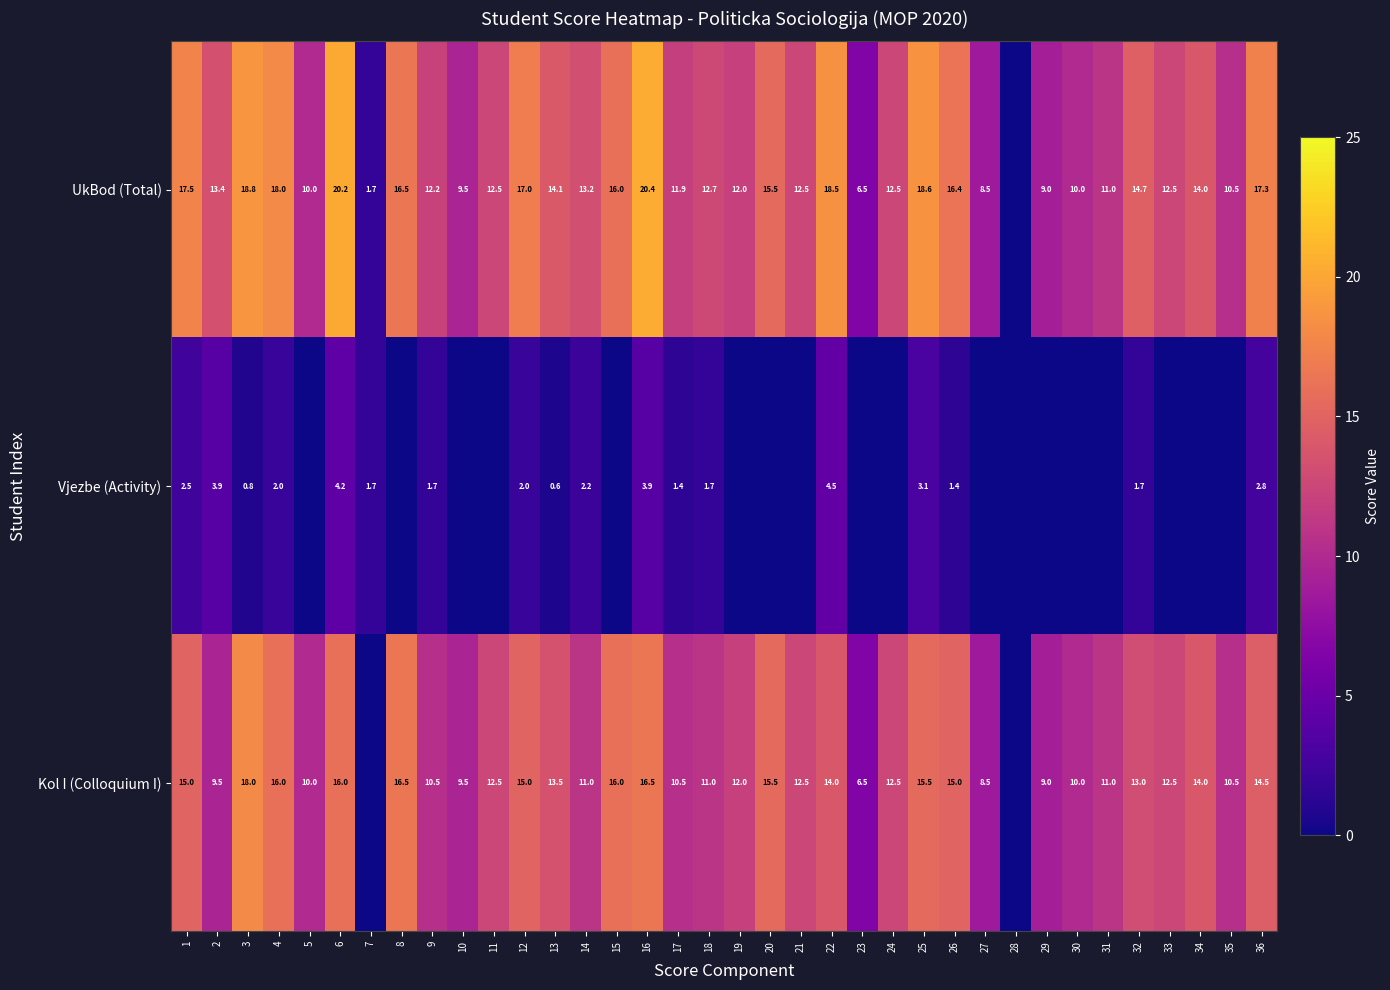

The value of Kol I (Colloquium I) at 10 is 16.4. True or false?

False